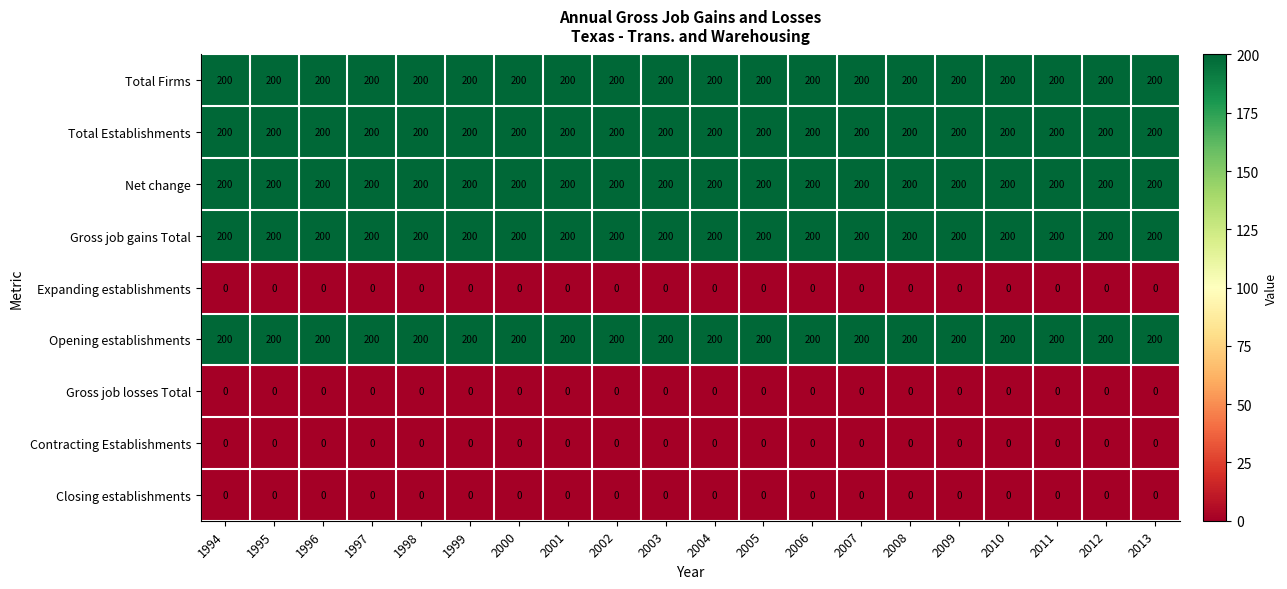

What is the total value across all series at 1997?

1000